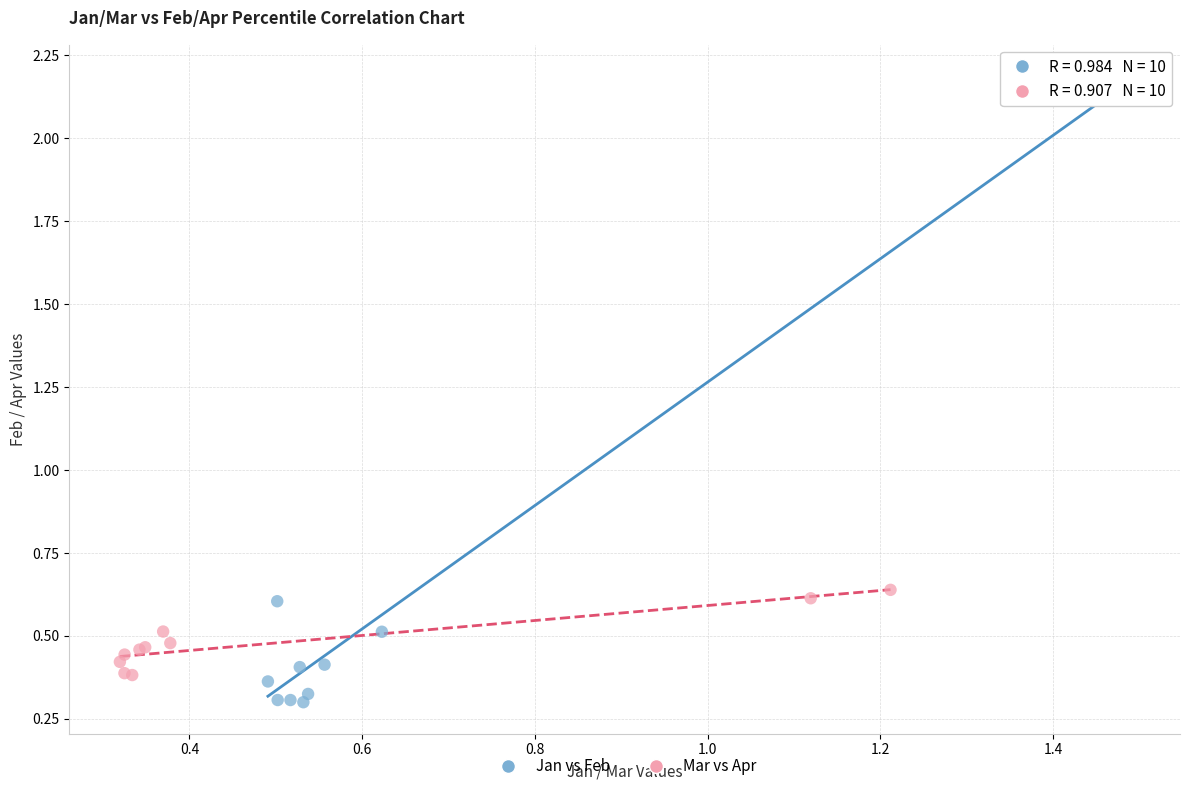

Which series reaches the maximum Y coordinate?

Jan vs Feb